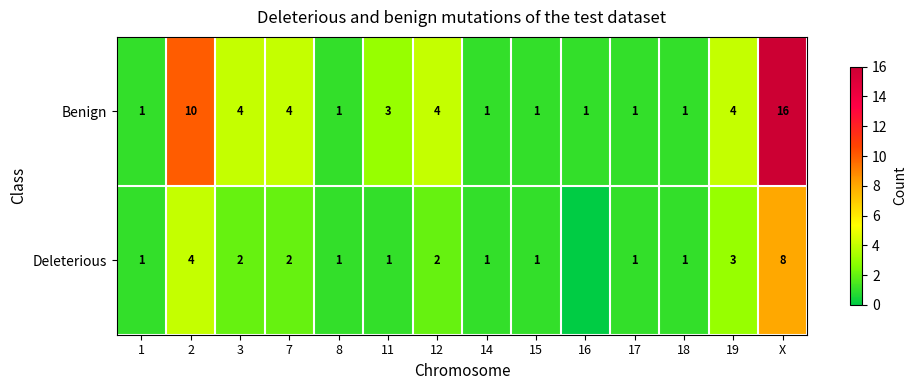

What is the sum of all Benign values?

52